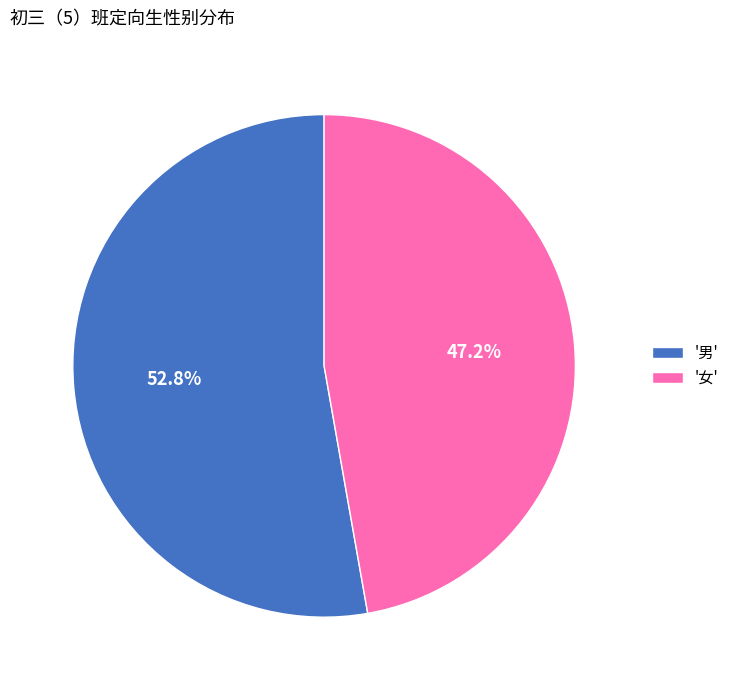

Count the number of slices in the pie.

2